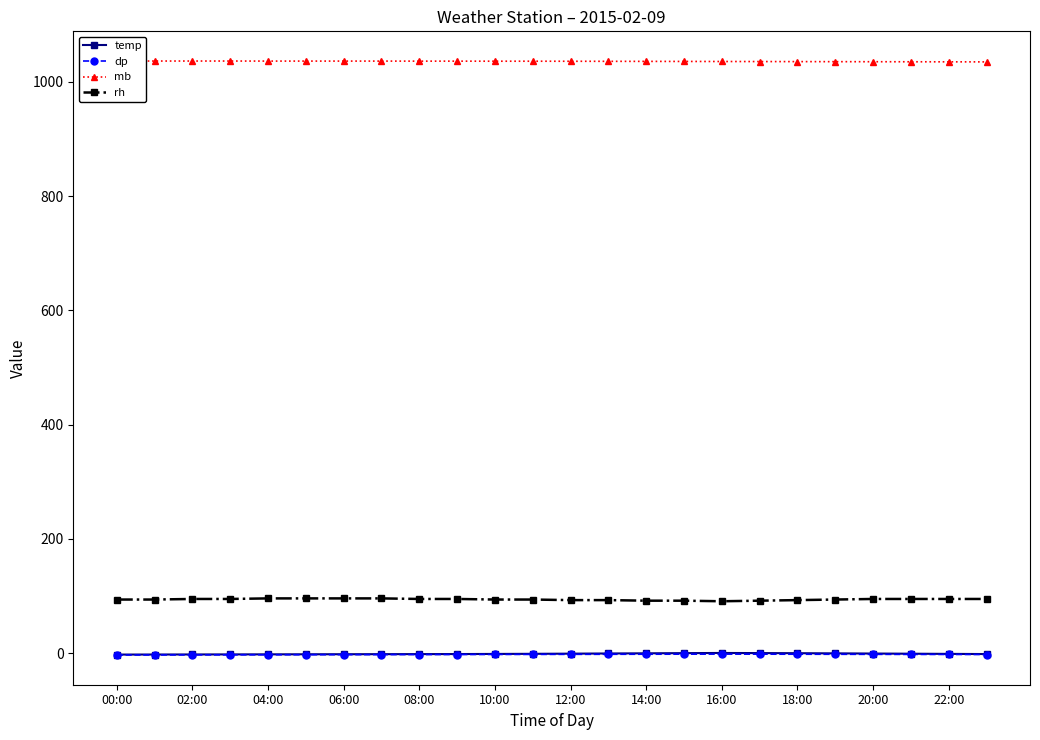

Is it true that rh equals 95.0 at 08:00?

True